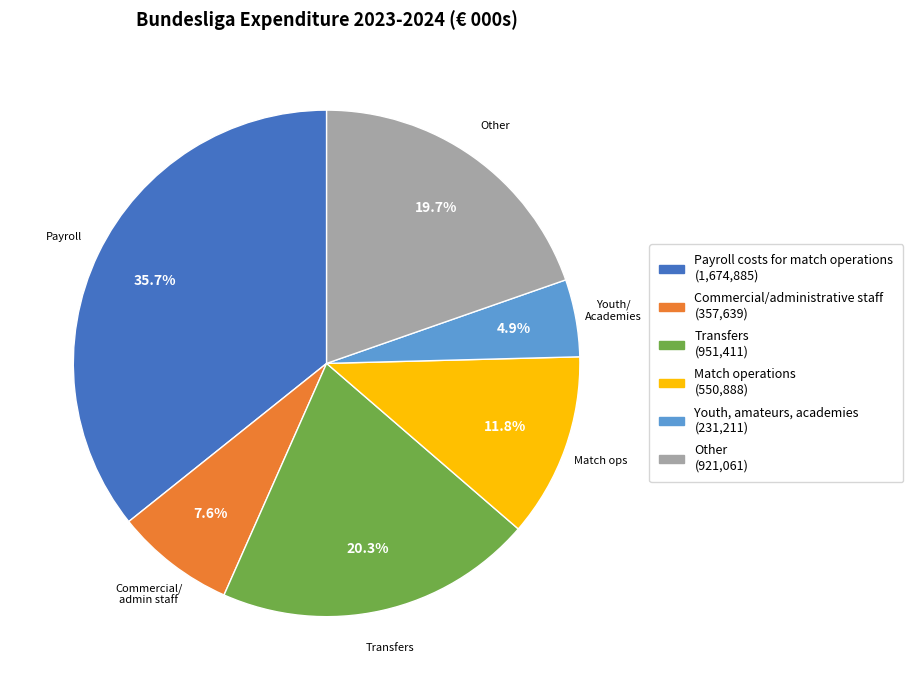

Is there a majority slice in this chart?

No